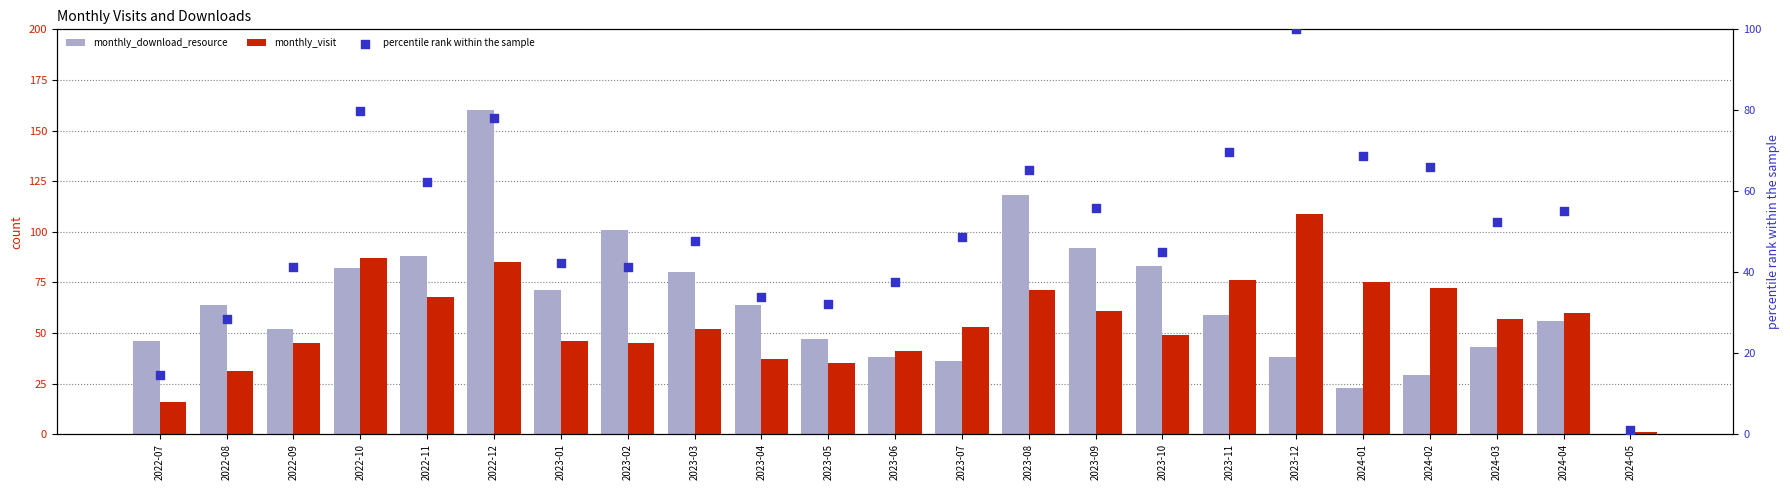

Which series contains the highest Y value?

monthly_download_resource